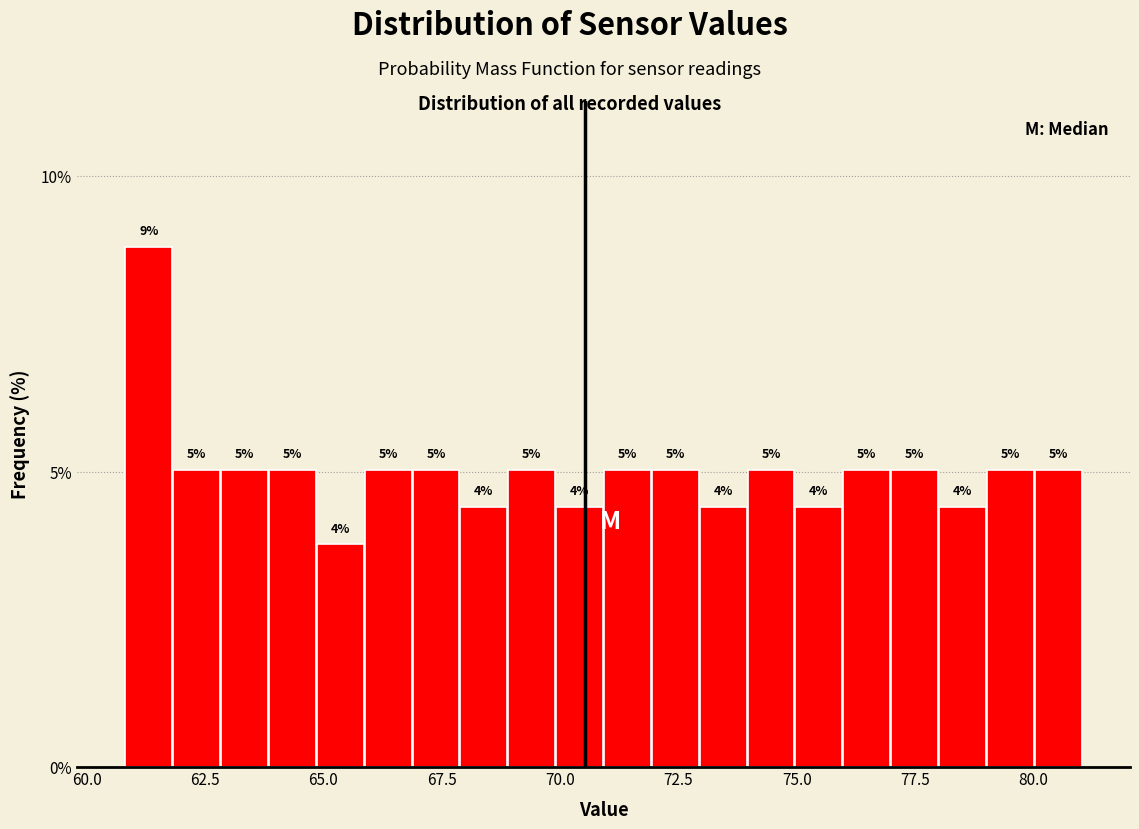

Around what value on the x-axis is the tallest bar? Give the approximate position of its centre, as read against the axis.

61.5